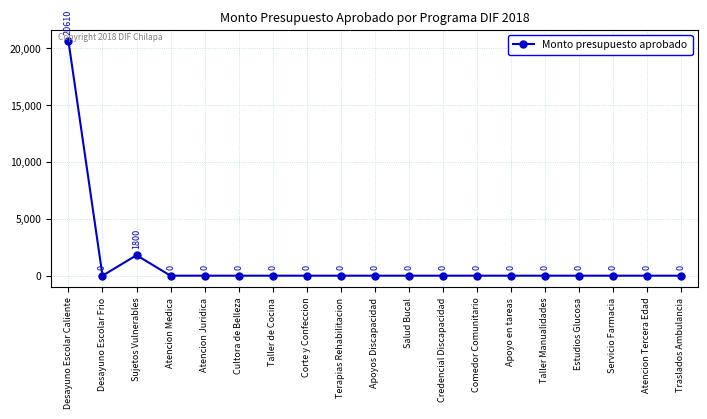

What is the difference between the maximum and second lowest values?

20610